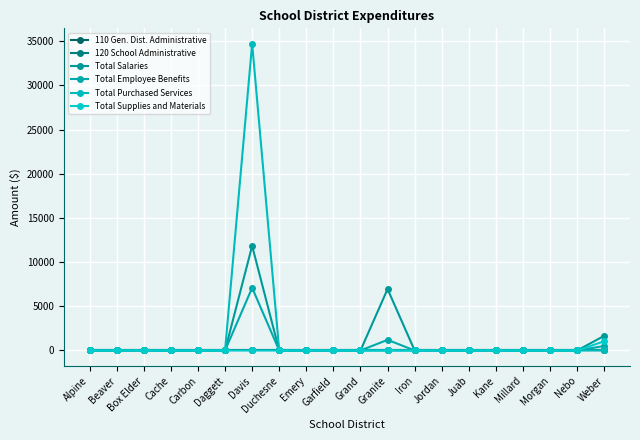

True or false: Total Salaries has a value of 6356.5 at Box Elder.

False